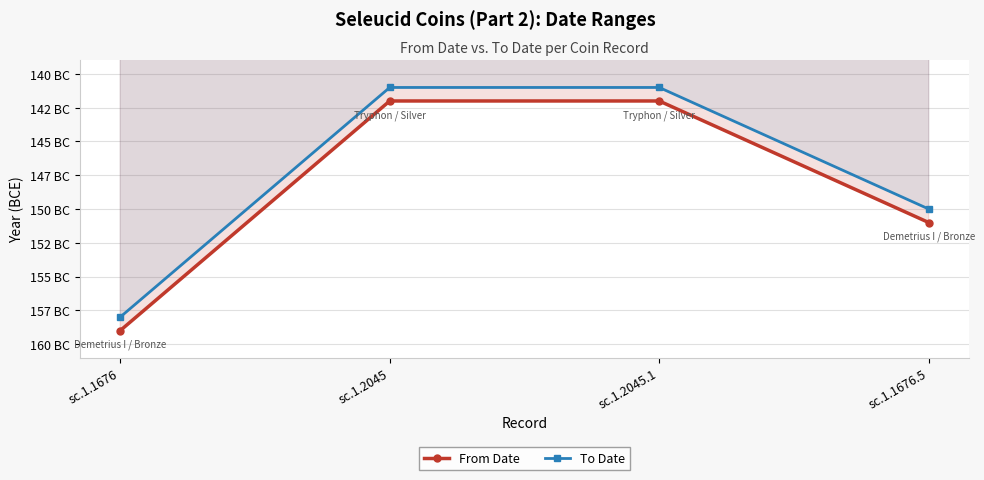

What is the label of the 3rd point from the right?

sc.1.2045